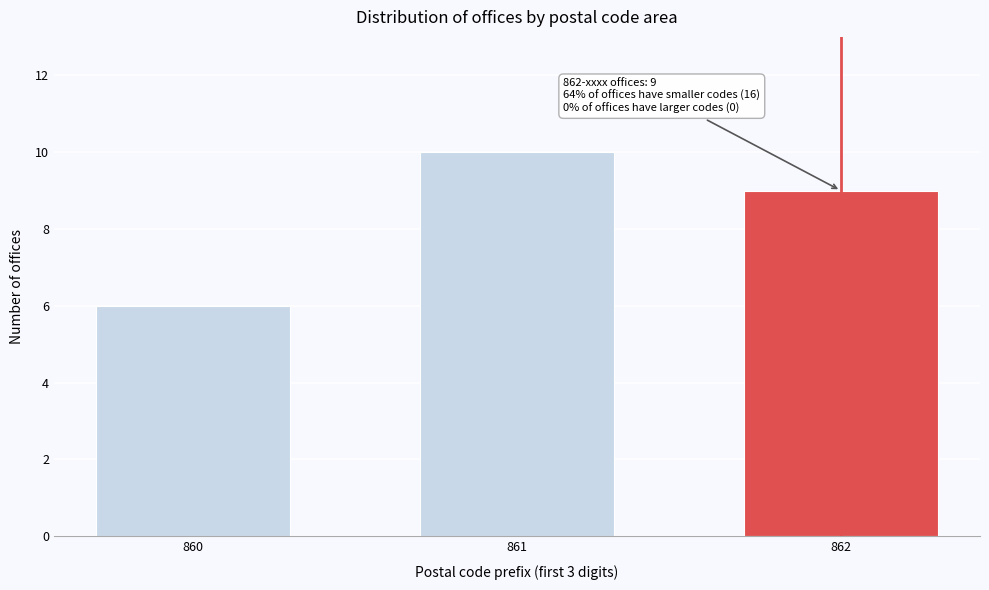

Reading left to right, transcribe all the data shown in this chart.

6	10	9